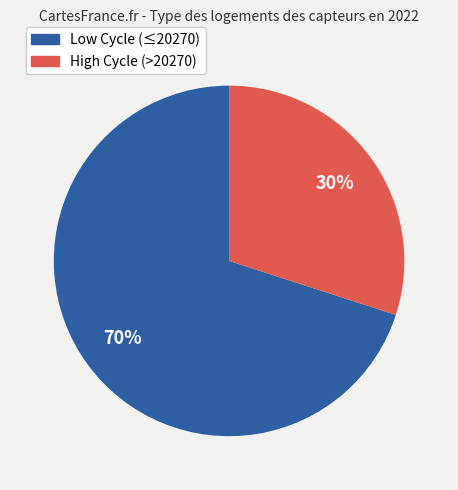

To the nearest percent, what is the difference between the largest and smallest slice percentages?

40%